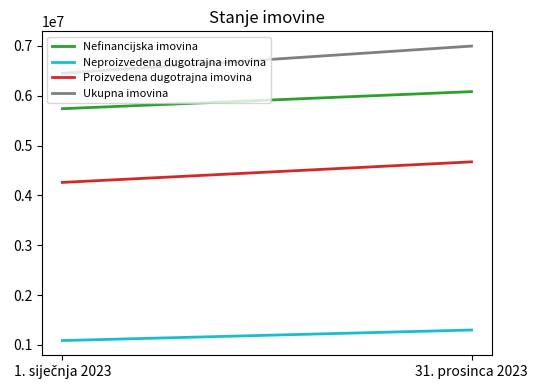

What is the approximate value of Neproizvedena dugotrajna imovina at 31. prosinca 2023?

1298262.2